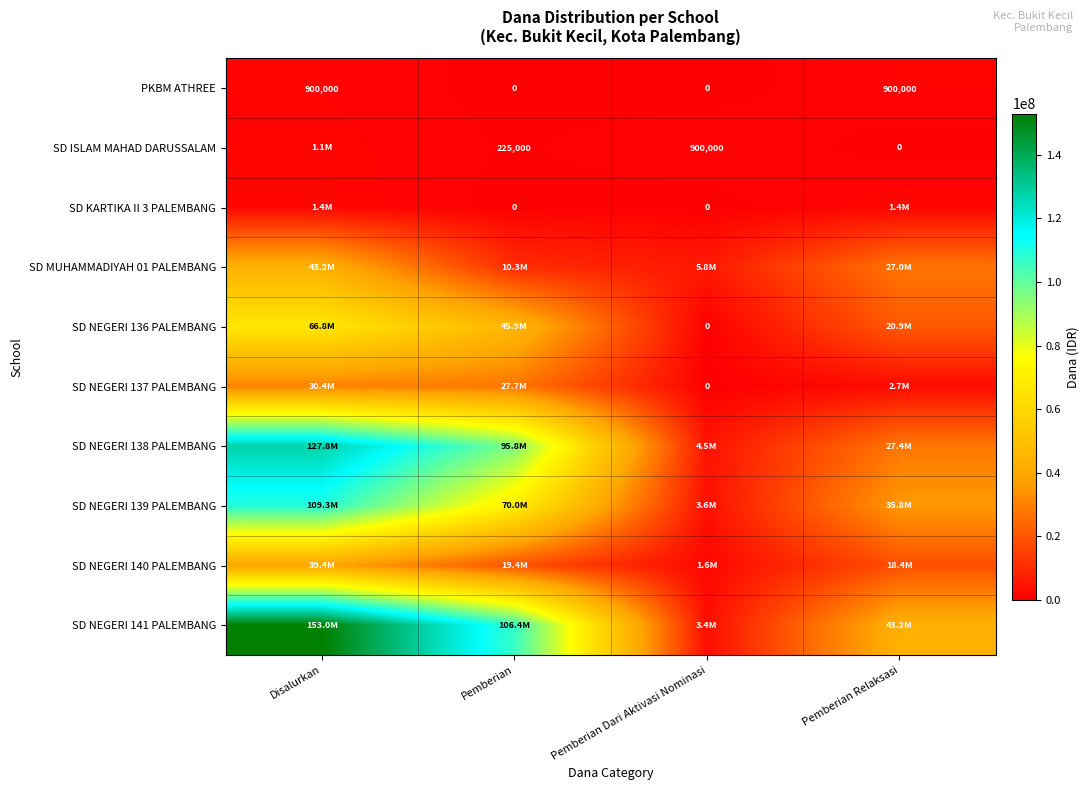

True or false: SD NEGERI 136 PALEMBANG has a value of 66825000 at Disalurkan.

True